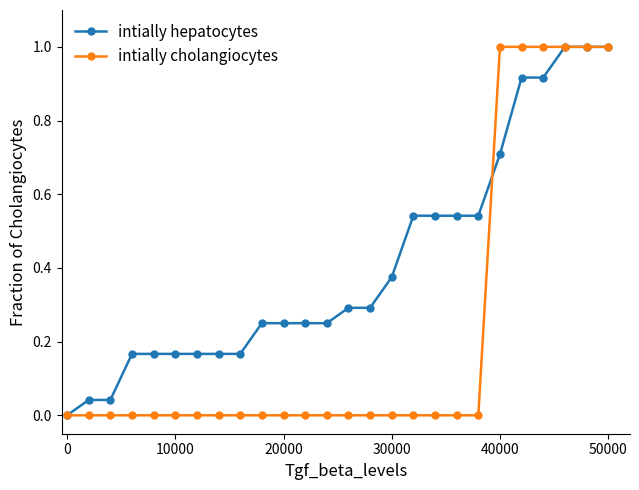

What is the maximum value for intially cholangiocytes?

1.0